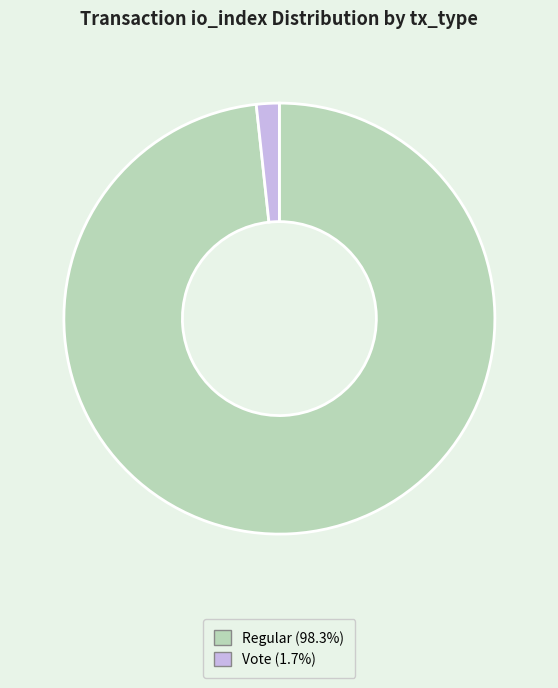

Does any single category account for the majority?

Yes